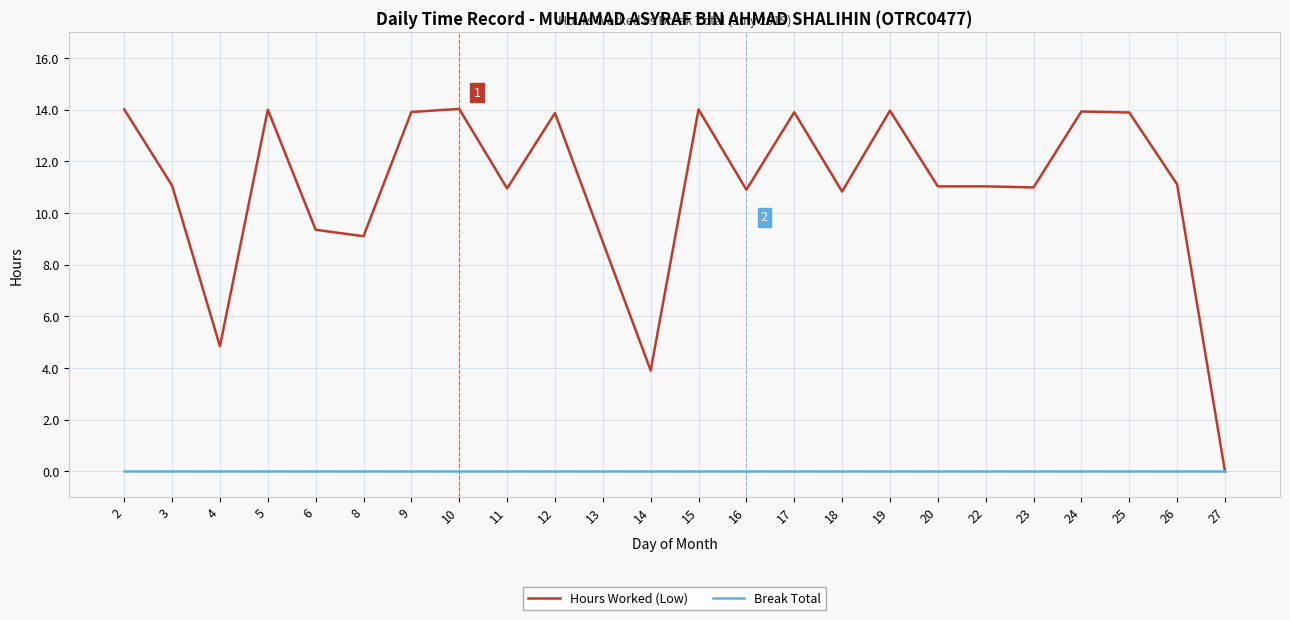

The value of Hours Worked (Low) at 10 is 14.0. True or false?

True